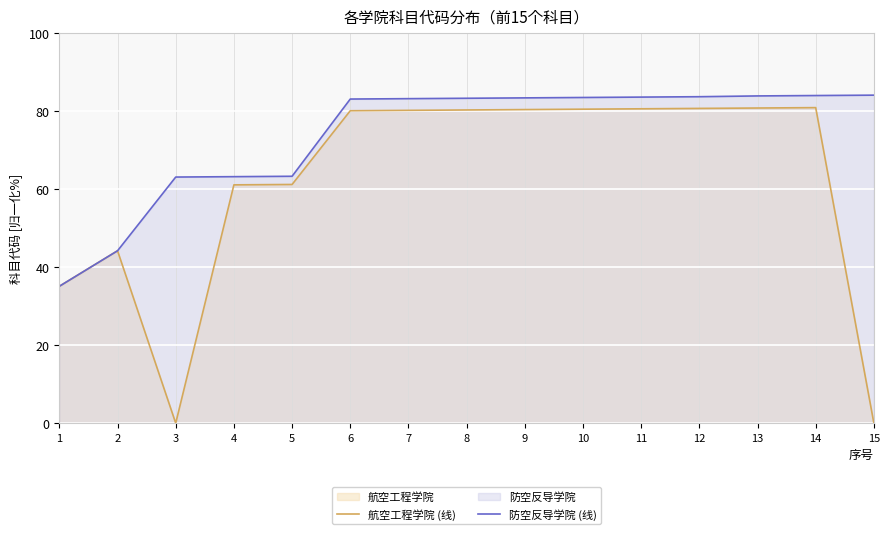

What is the value of the 防空反导学院 (线) point at the 2nd from the left?

44.2